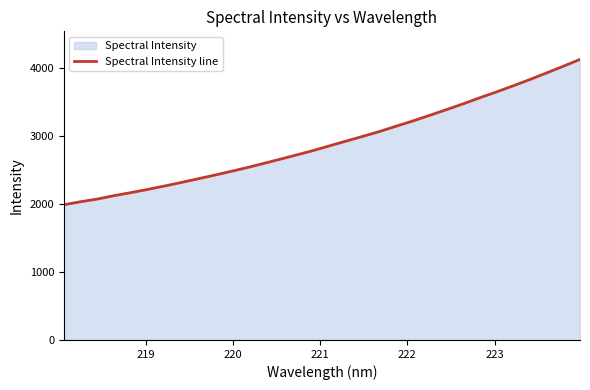

What is the sum of all values?

93109.5